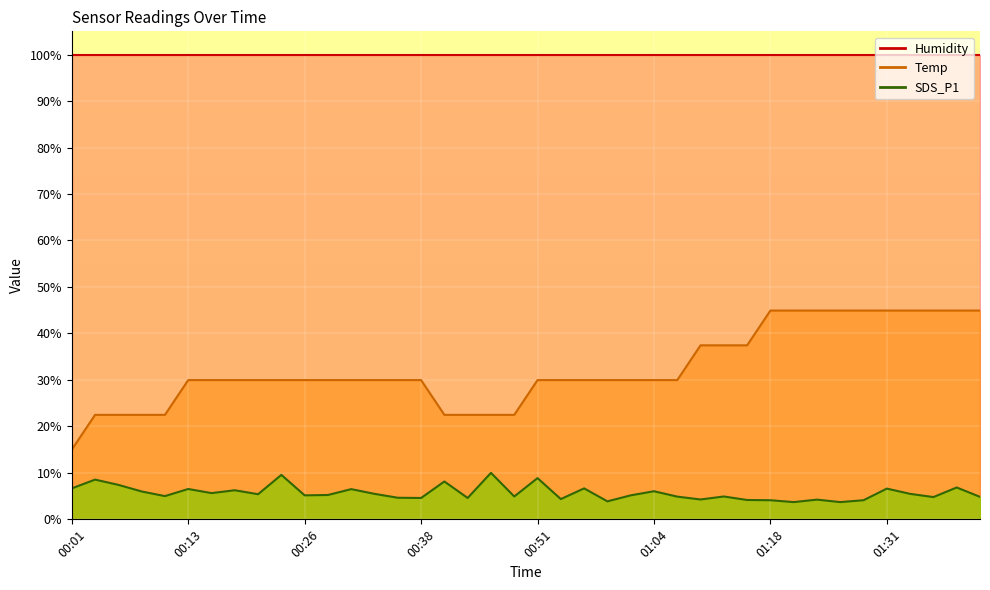

How many data points does each series have?

40